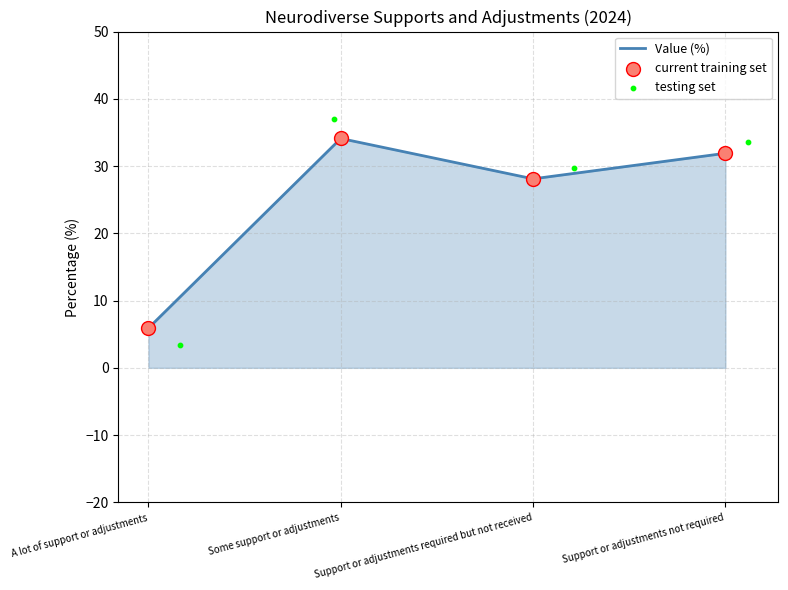

What are all the series names shown in the legend?

Value (%), current training set, testing set